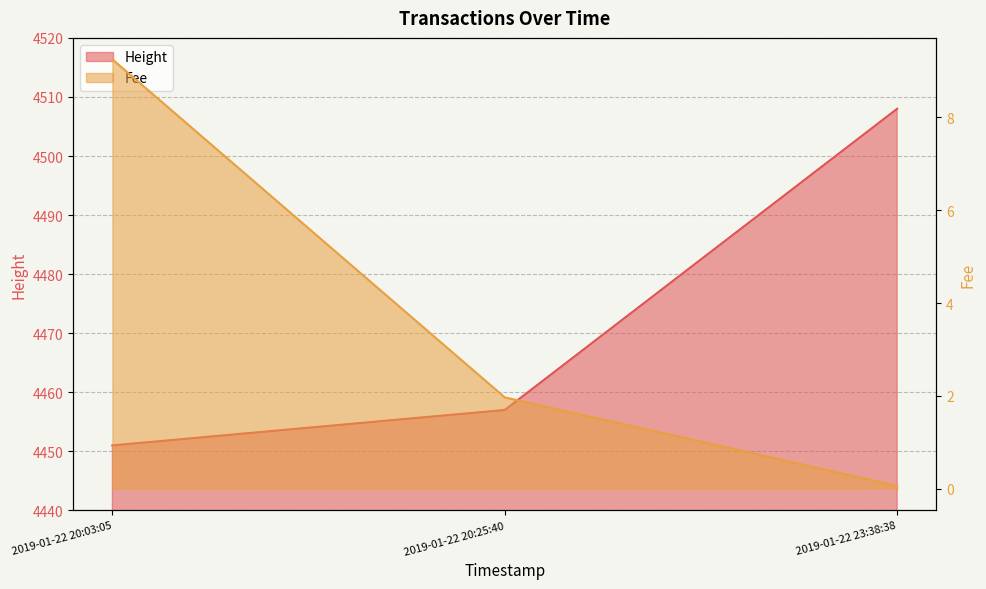

What is the spread (max minus min) of values at 2019-01-22 20:25:40?

4455.0